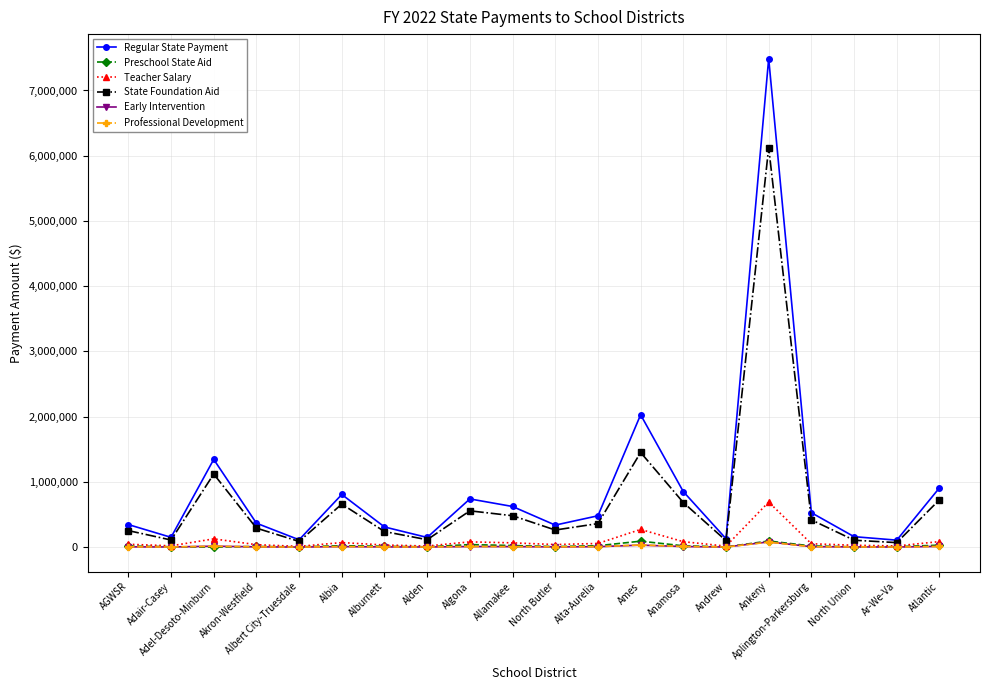

True or false: Regular State Payment and Teacher Salary cross at least once.

False